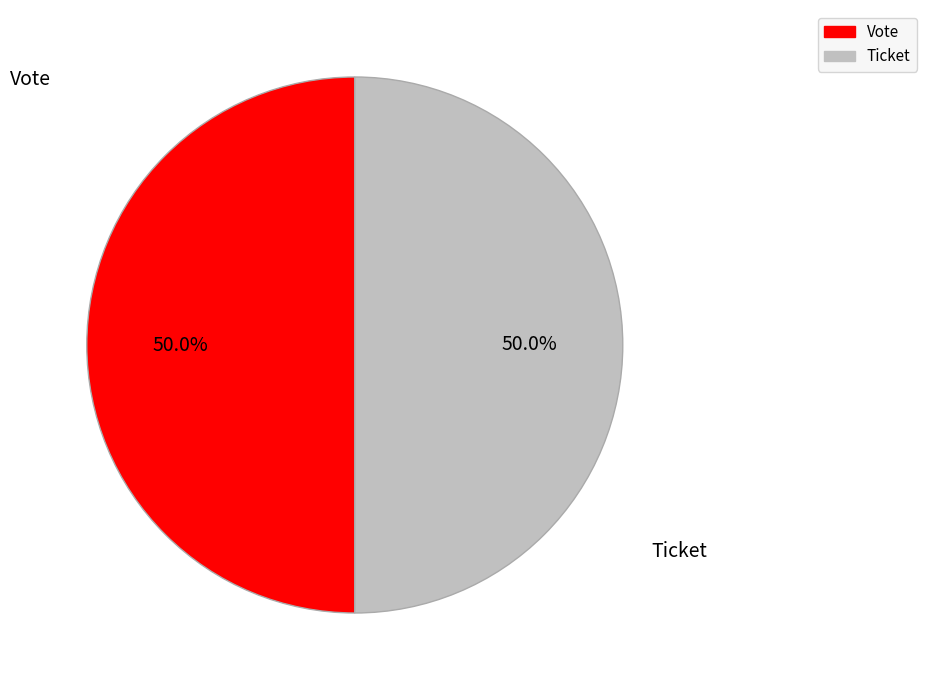

The Vote slice represents 90% of the pie. True or false?

False